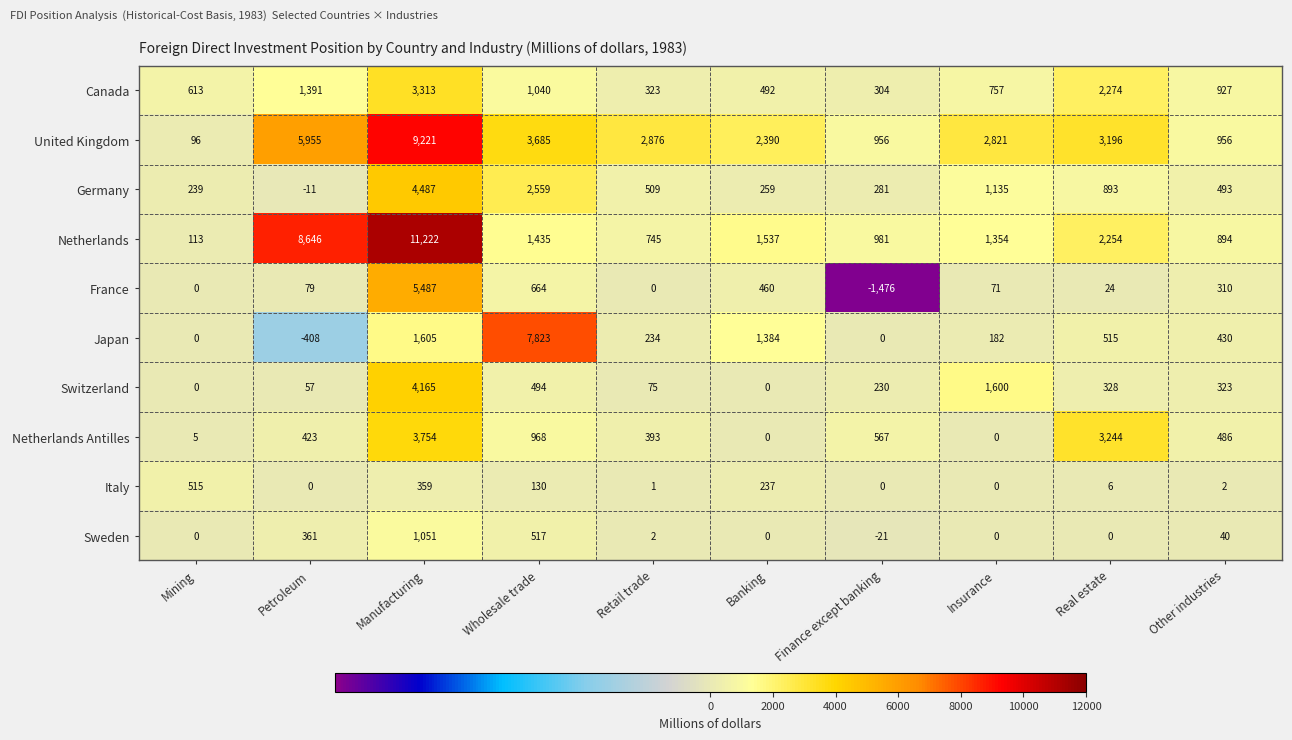

How many values in Switzerland are above zero?

8